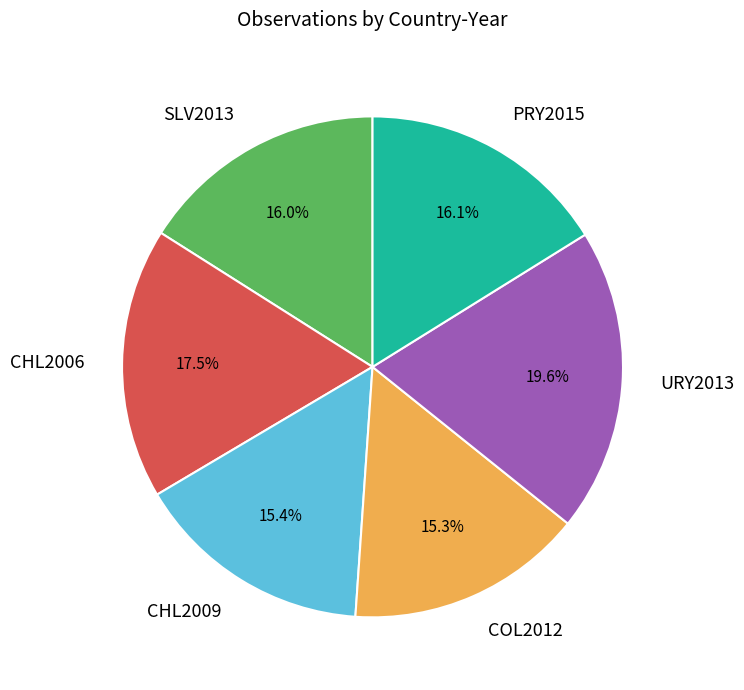

Count the number of slices in the pie.

6